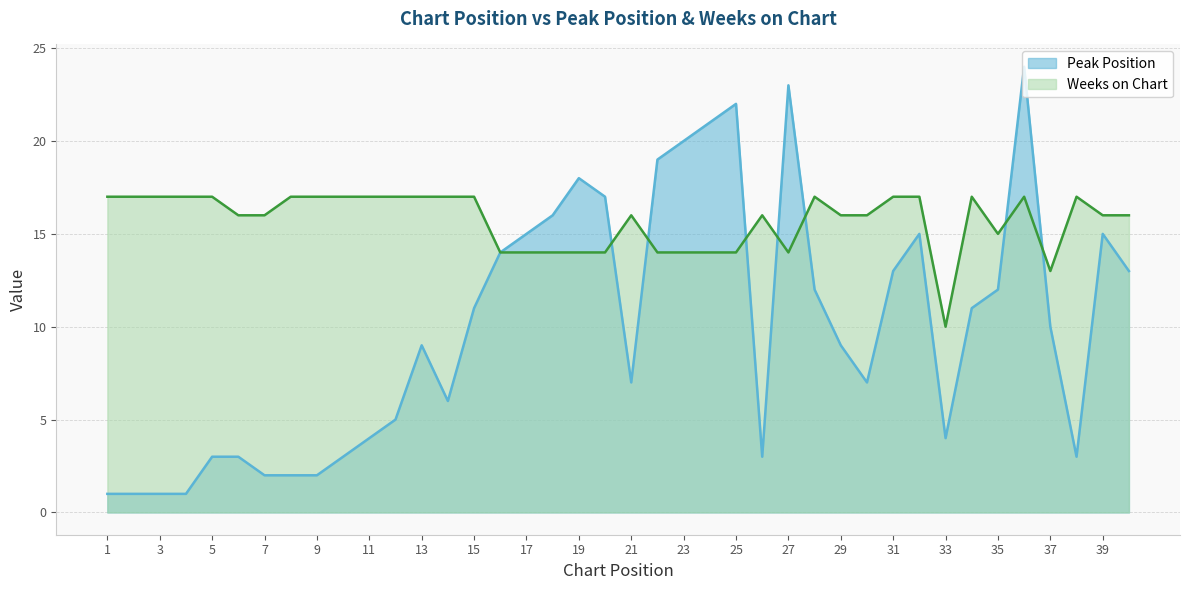

Reading left to right, transcribe all the data shown in this chart.

Peak Position: 1=1	2=1	3=1	4=1	5=3	6=3	7=2	8=2	9=2	10=3	11=4	12=5	13=9	14=6	15=11	16=14	17=15	18=16	19=18	20=17	21=7	22=19	23=20	24=21	25=22	26=3	27=23	28=12	29=9	30=7	31=13	32=15	33=4	34=11	35=12	36=24	37=10	38=3	39=15	40=13
Weeks on Chart: 1=17	2=17	3=17	4=17	5=17	6=16	7=16	8=17	9=17	10=17	11=17	12=17	13=17	14=17	15=17	16=14	17=14	18=14	19=14	20=14	21=16	22=14	23=14	24=14	25=14	26=16	27=14	28=17	29=16	30=16	31=17	32=17	33=10	34=17	35=15	36=17	37=13	38=17	39=16	40=16